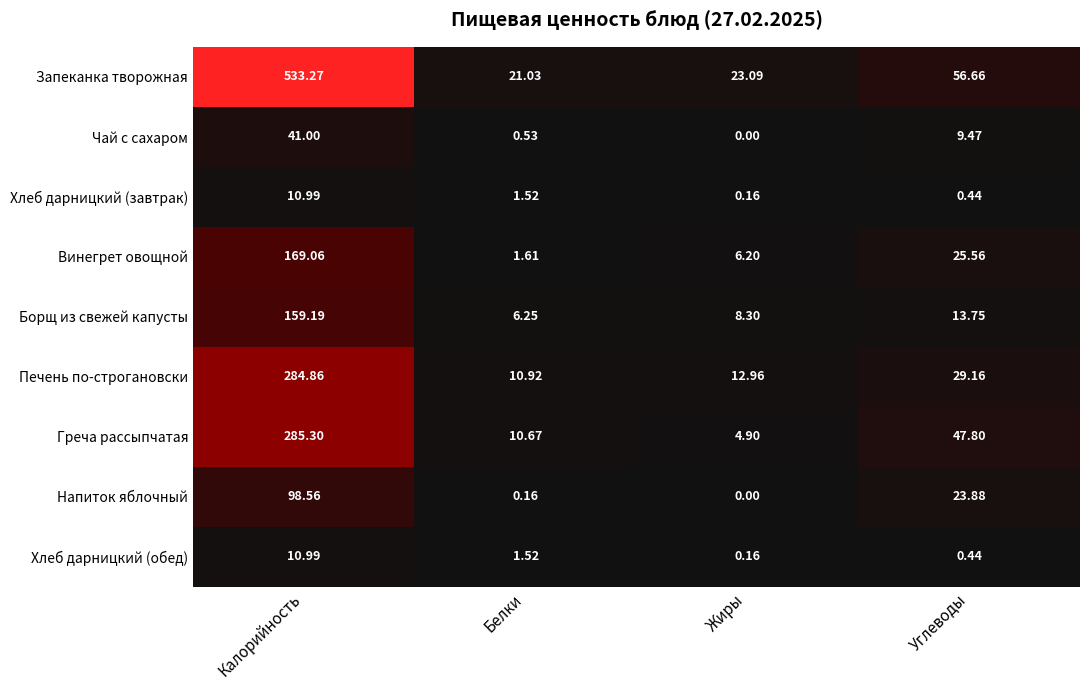

Is the value of Печень по-строгановски at Белки greater than the value of Хлеб дарницкий (завтрак) at Углеводы?

Yes